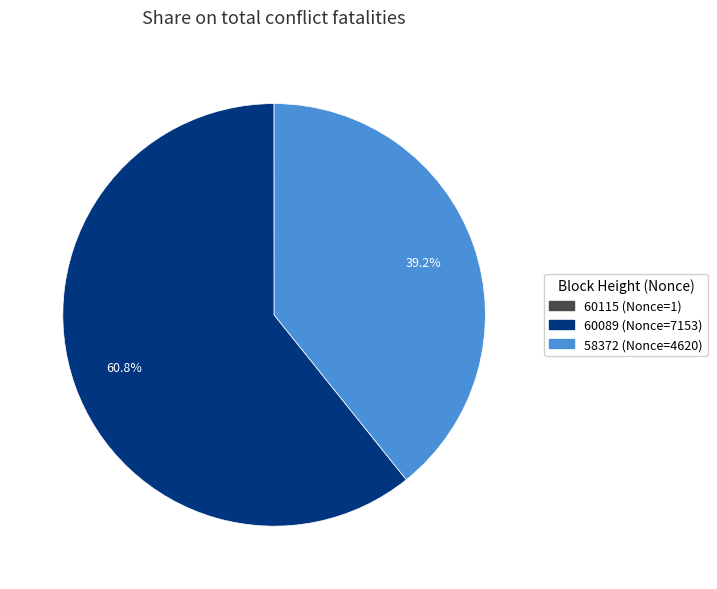

Is there a majority slice in this chart?

Yes